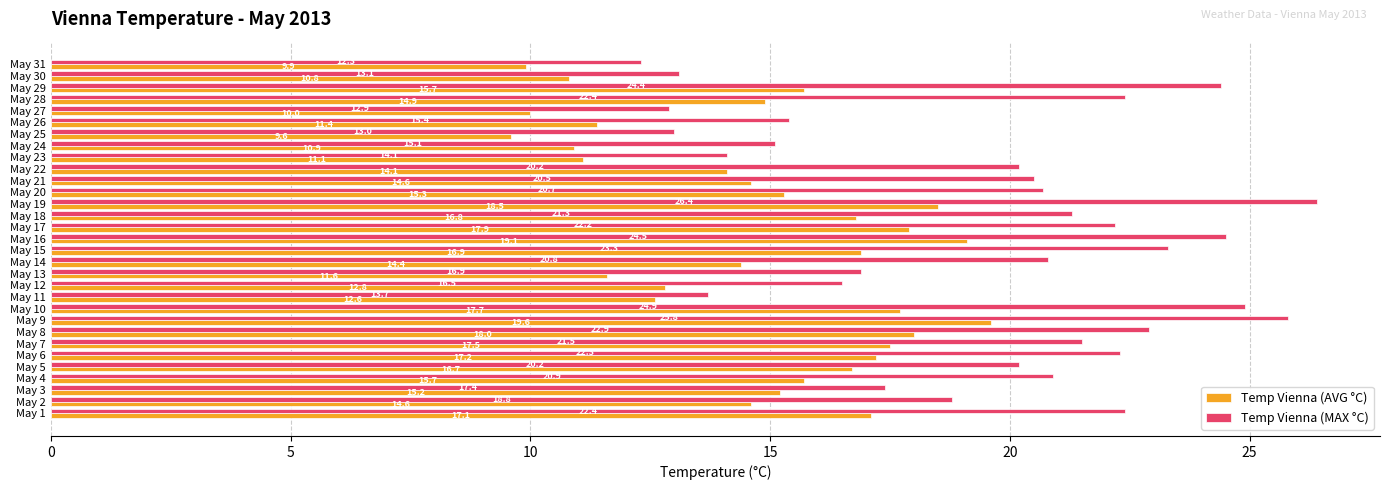

List the series in order of their overall mean, lowest first.

Temp Vienna (AVG °C), Temp Vienna (MAX °C)